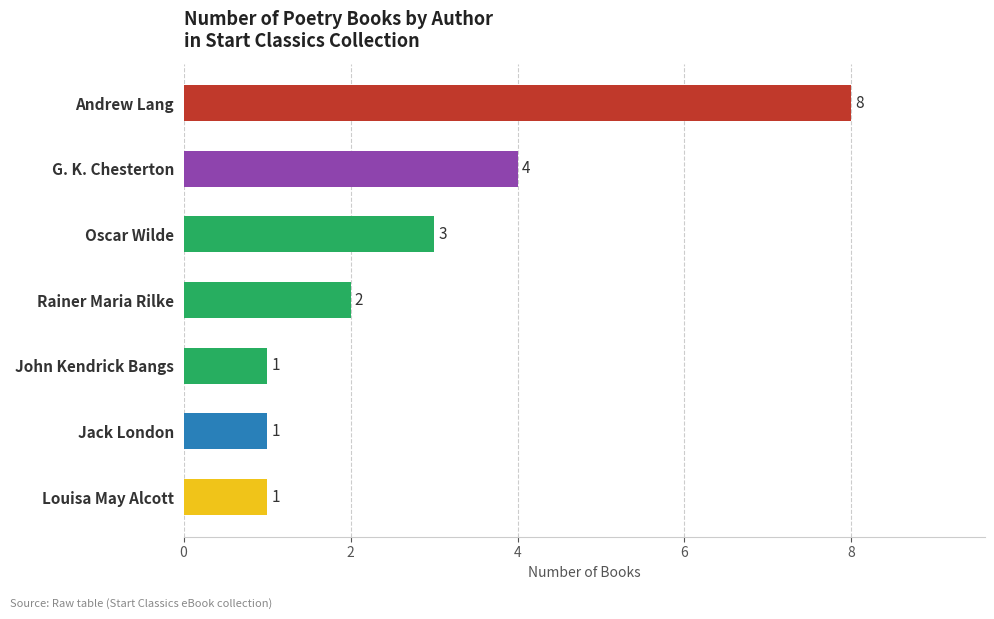

Approximately how many times larger is the value at Jack London compared to Rainer Maria Rilke?

0.5